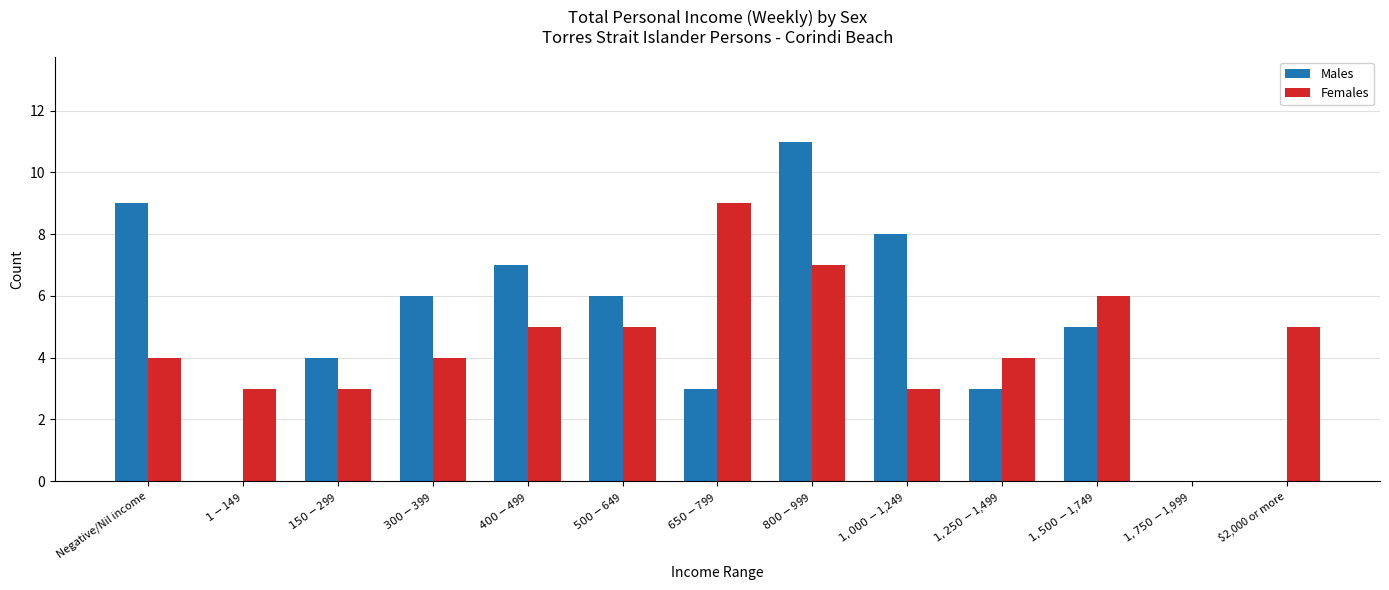

What is the sum of all Males values?

62